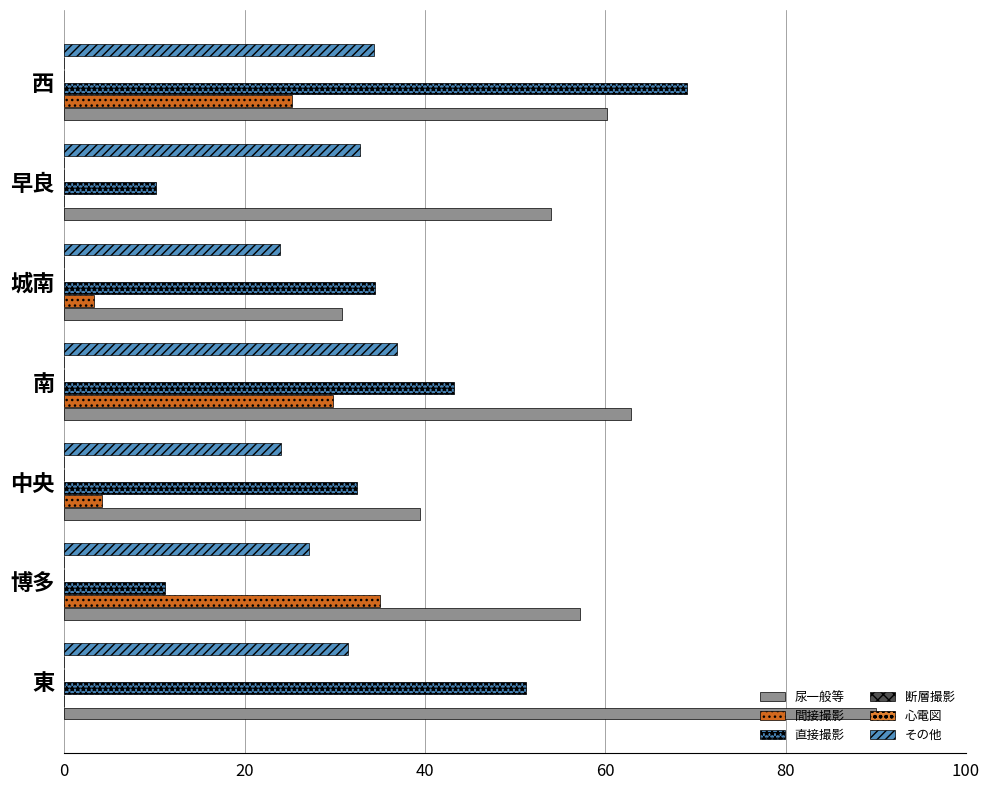

Is it true that 断層撮影 equals 0.1 at 0?

False